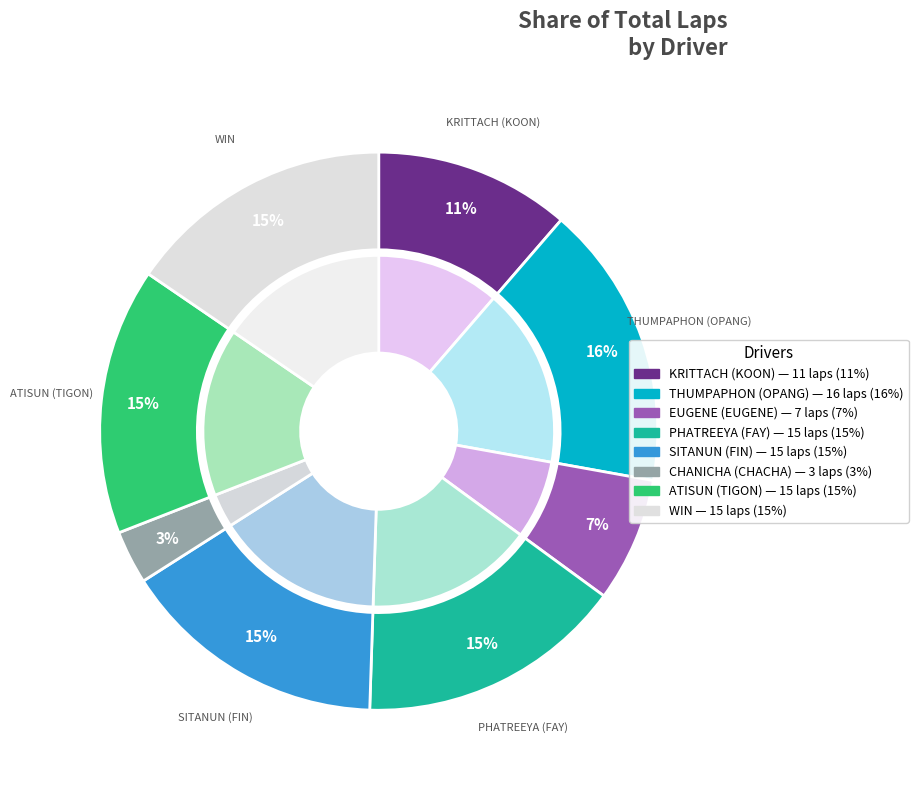

Is it true that SITANUN
(FIN) is 15% of the pie?

True